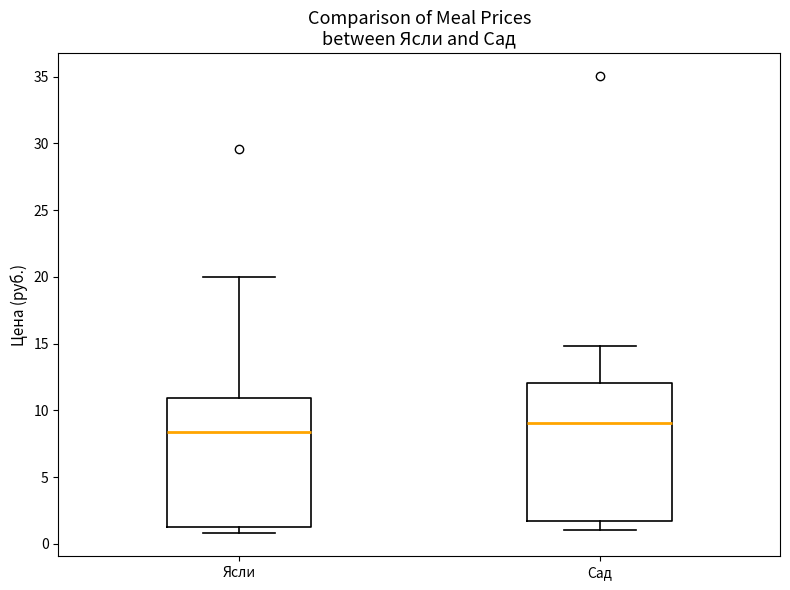

Reading left to right, read every box against the y-axis: the position of its median line, the range the box covers, and the ends of its whiskers. The values are not printed on the chart, so give them approximately, as read against the axis.

Ясли: median 8.5, box 1.5 to 11.0, whiskers 1.0 to 20.0
Сад: median 9.0, box 1.5 to 12.0, whiskers 1.0 to 15.0